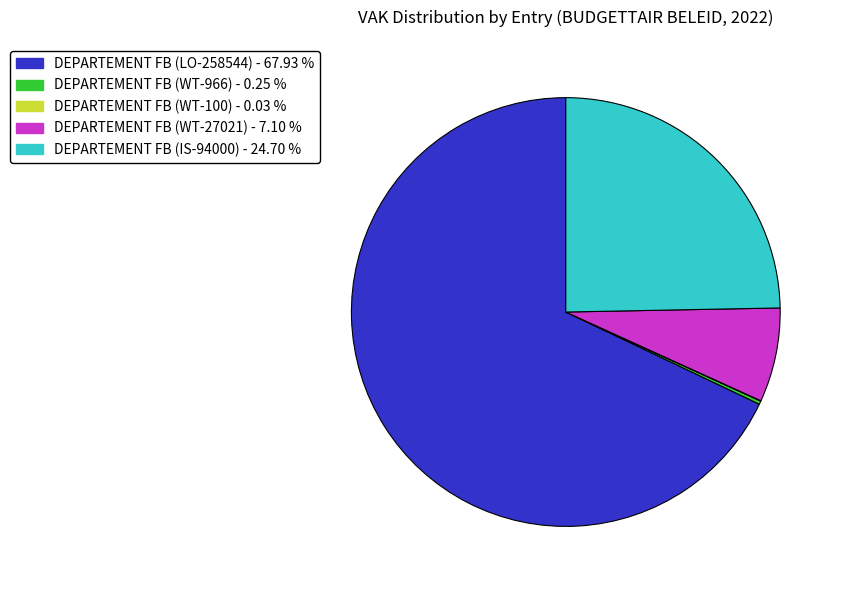

Does any single category account for the majority?

Yes